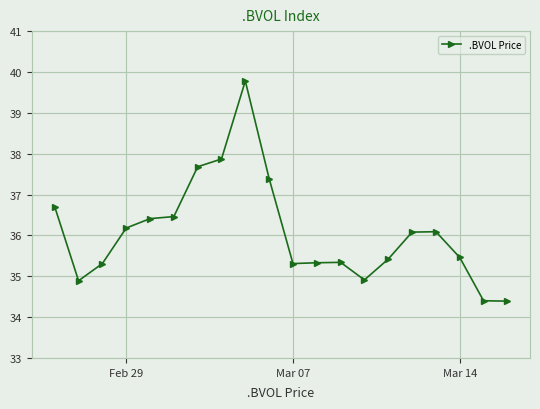

What is the greatest value displayed?

39.8